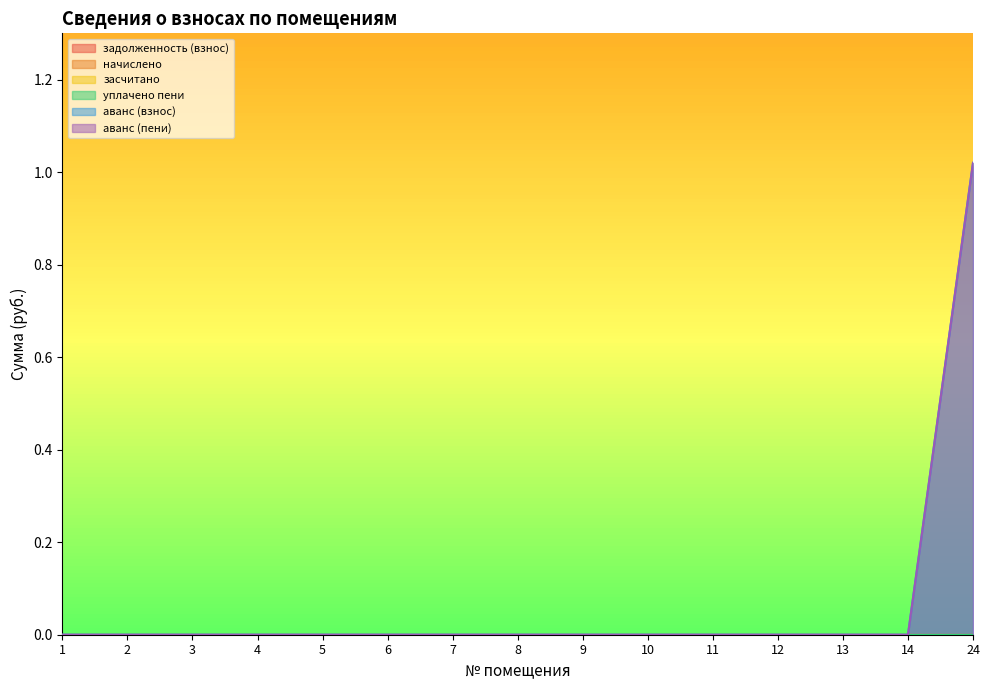

True or false: аванс (пени) and засчитано cross at least once.

False